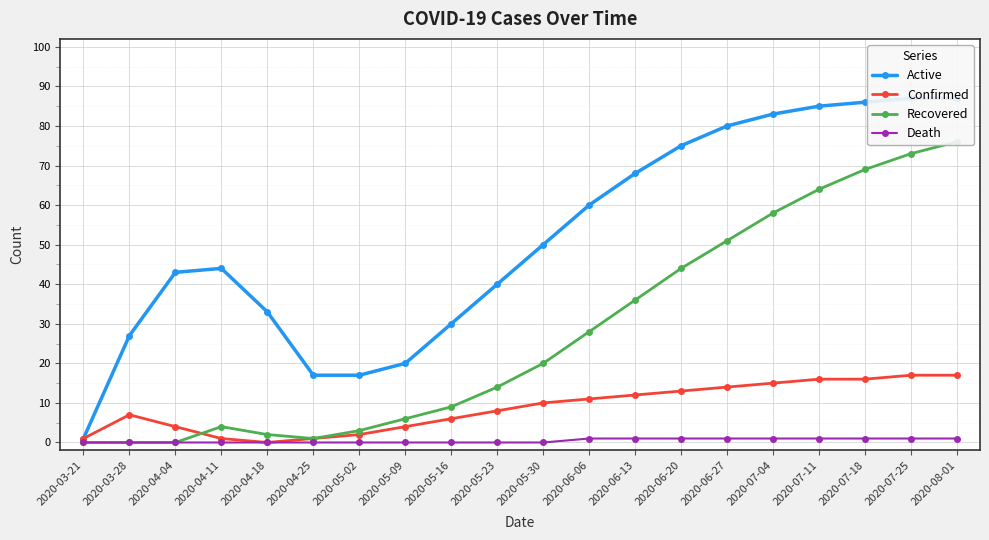

Does the chart display data point markers on the line(s)?

Yes